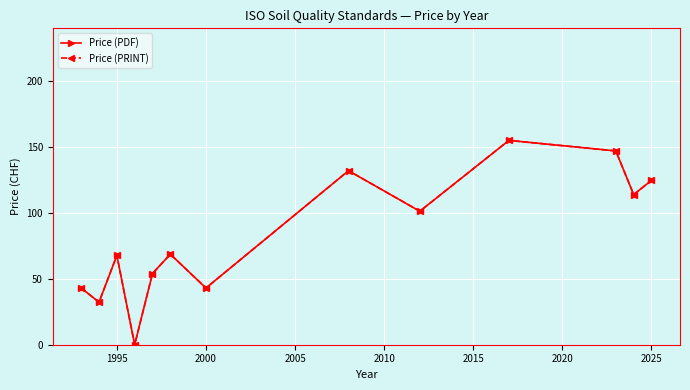

Which series has the largest range (max minus min)?

Price (PDF)